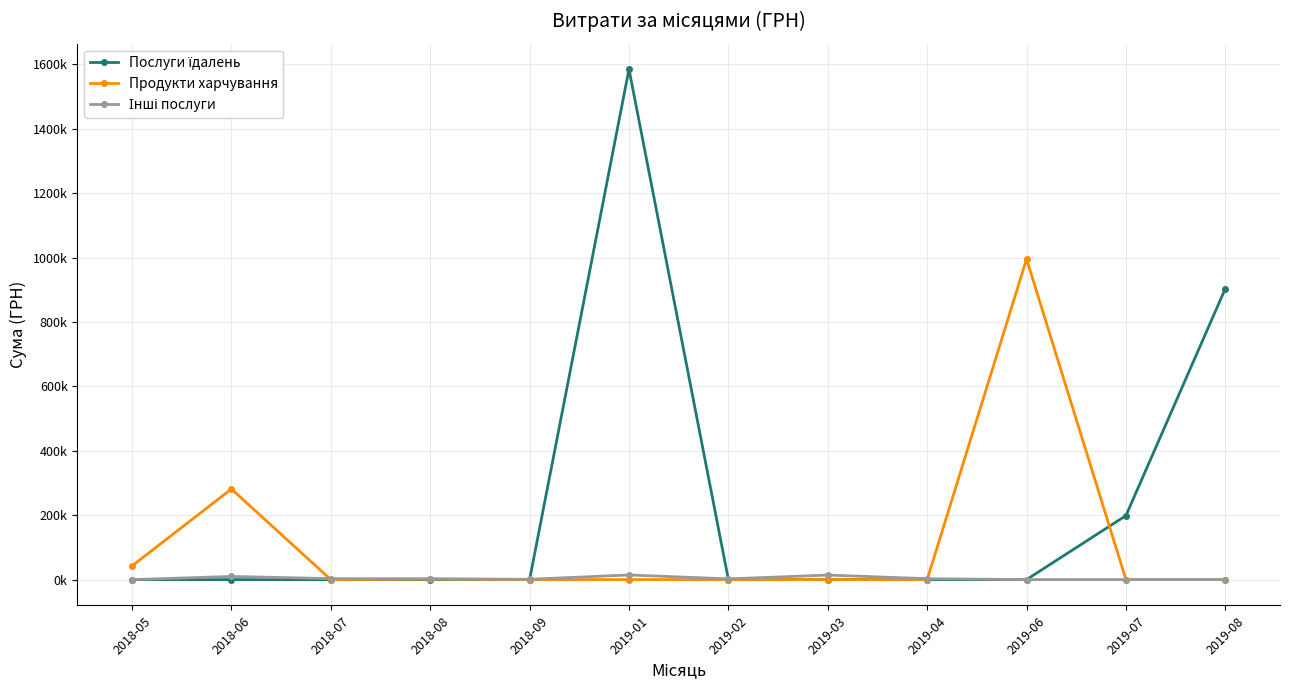

Does the chart display data point markers on the line(s)?

Yes